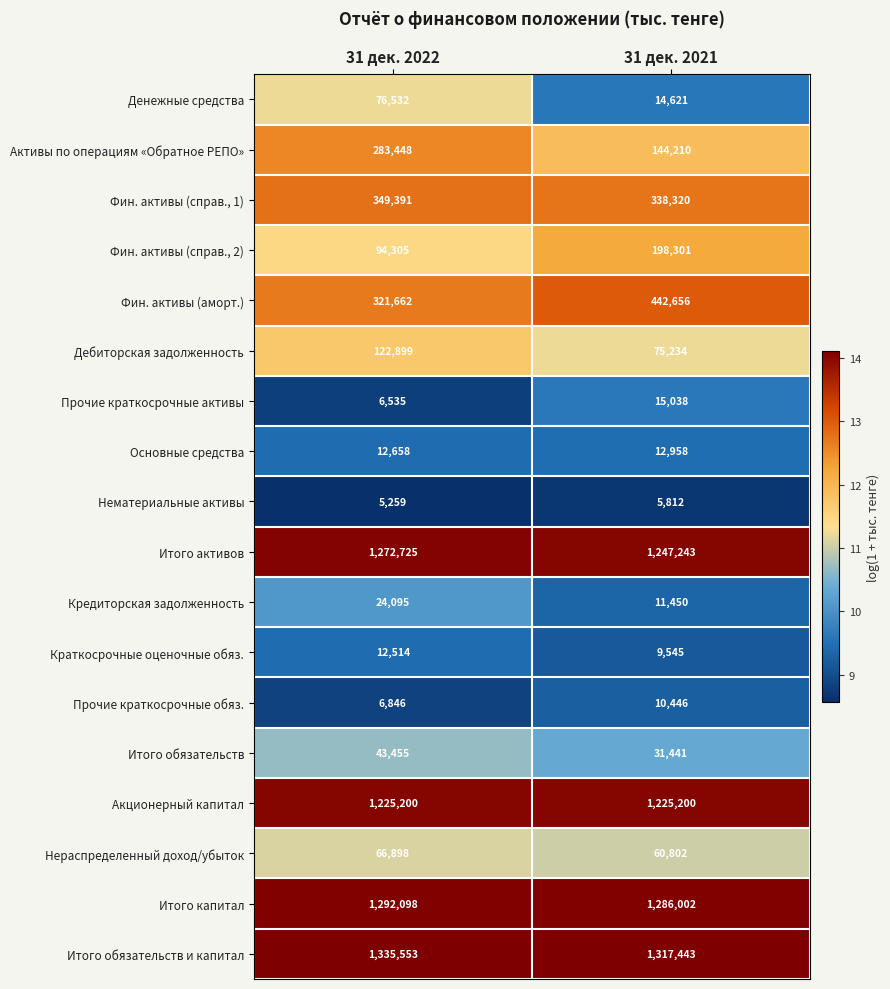

What is the difference between the maximum and minimum values in the Фин. активы (справ., 2) series?

103996